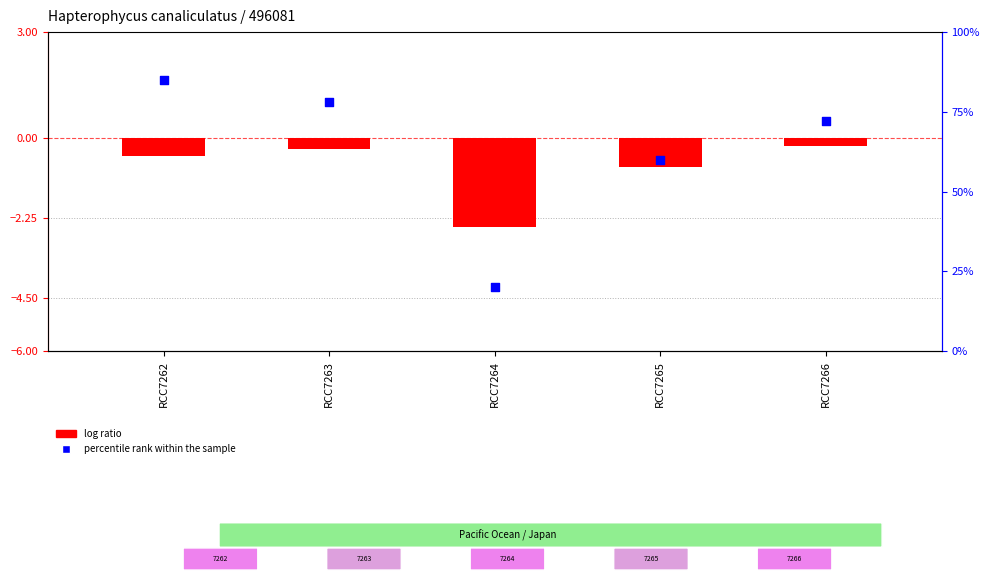

Which has a higher value, RCC7264 or RCC7265?

RCC7265